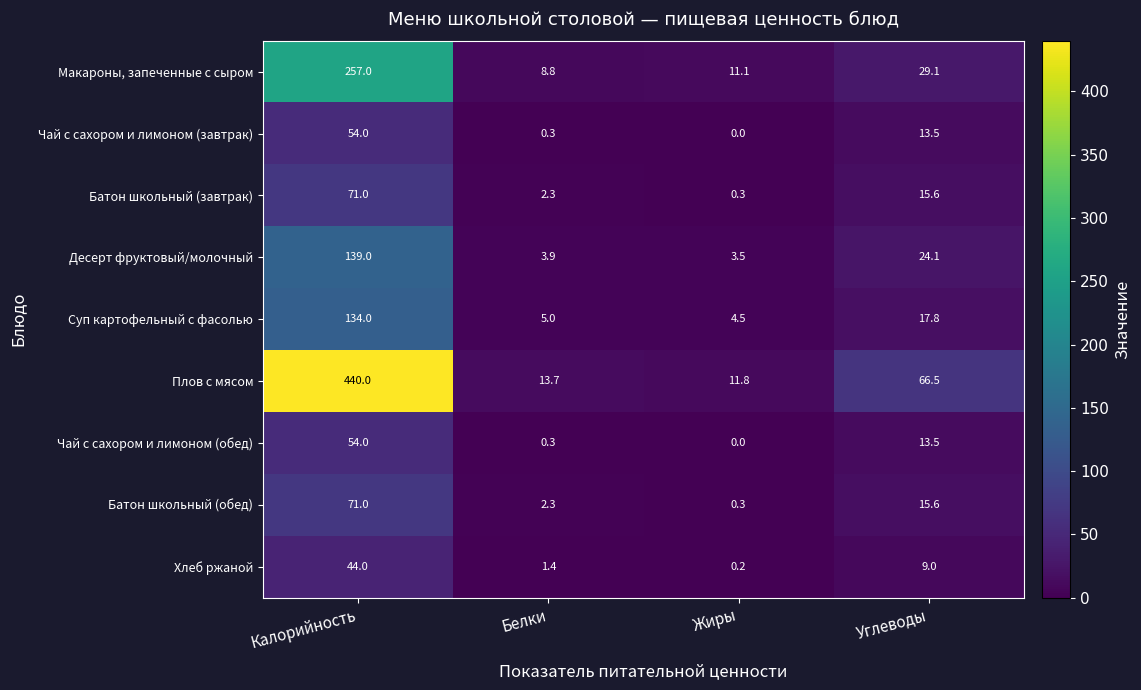

Which series has the widest spread of values?

Плов с мясом